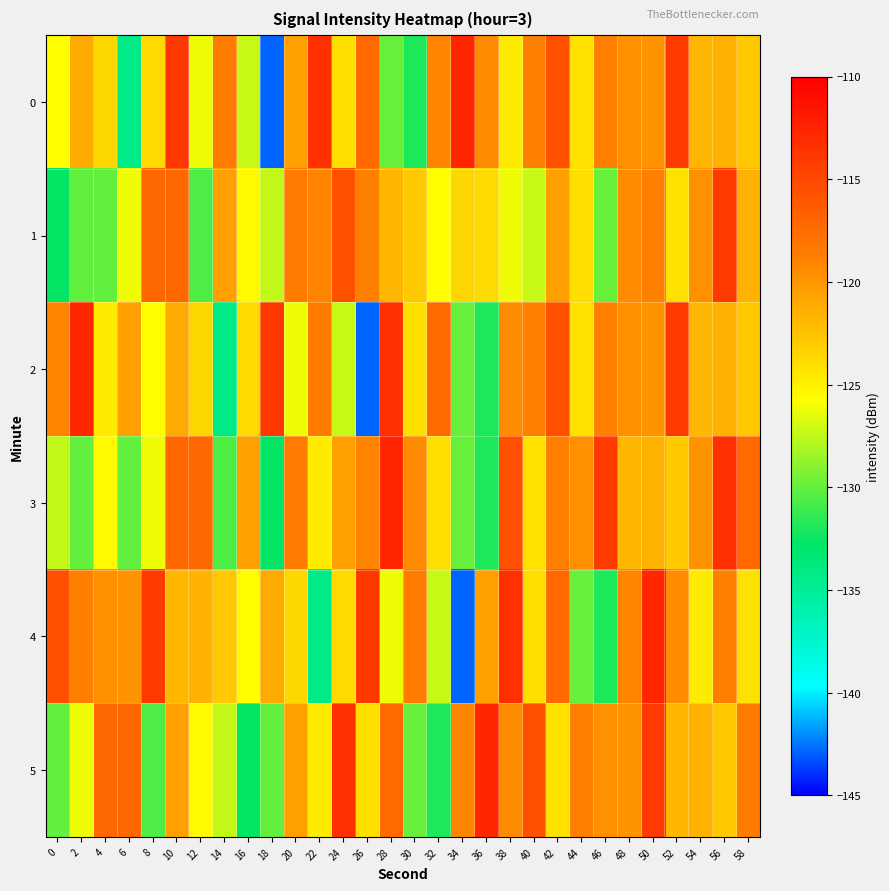

Which has a higher value, 30 or 54?

54